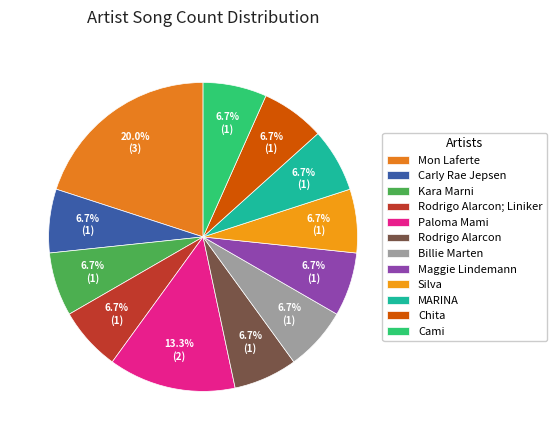

The Mon Laferte slice represents 20% of the pie. True or false?

True